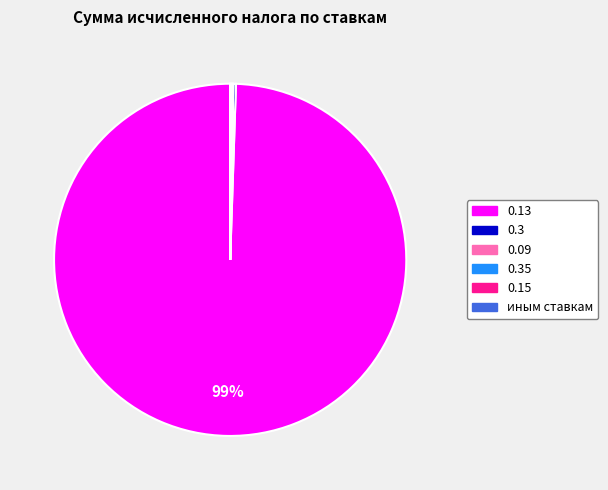

Does any single category account for the majority?

Yes